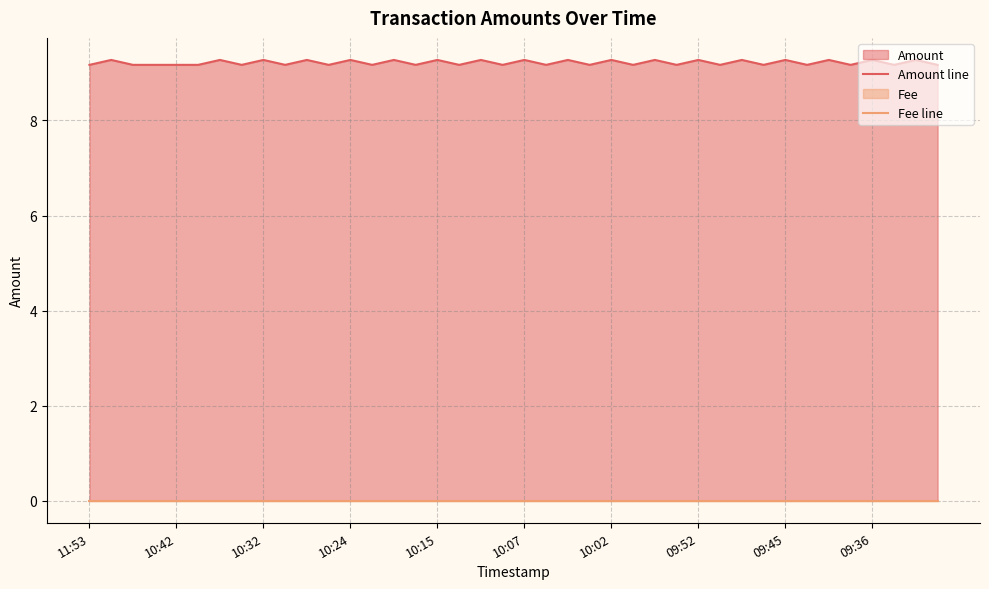

Reading left to right, what are all the values shown in this chart?

Amount line: 9.2	9.3	9.2	9.2	9.2	9.2	9.3	9.2	9.3	9.2	9.3	9.2	9.3	9.2	9.3	9.2	9.3	9.2	9.3	9.2	9.3	9.2	9.3	9.2	9.3	9.2	9.3	9.2	9.3	9.2	9.3	9.2	9.3	9.2	9.3	9.2	9.3	9.2	9.3	9.2
Fee line: 0.0	0.0	0.0	0.0	0.0	0.0	0.0	0.0	0.0	0.0	0.0	0.0	0.0	0.0	0.0	0.0	0.0	0.0	0.0	0.0	0.0	0.0	0.0	0.0	0.0	0.0	0.0	0.0	0.0	0.0	0.0	0.0	0.0	0.0	0.0	0.0	0.0	0.0	0.0	0.0